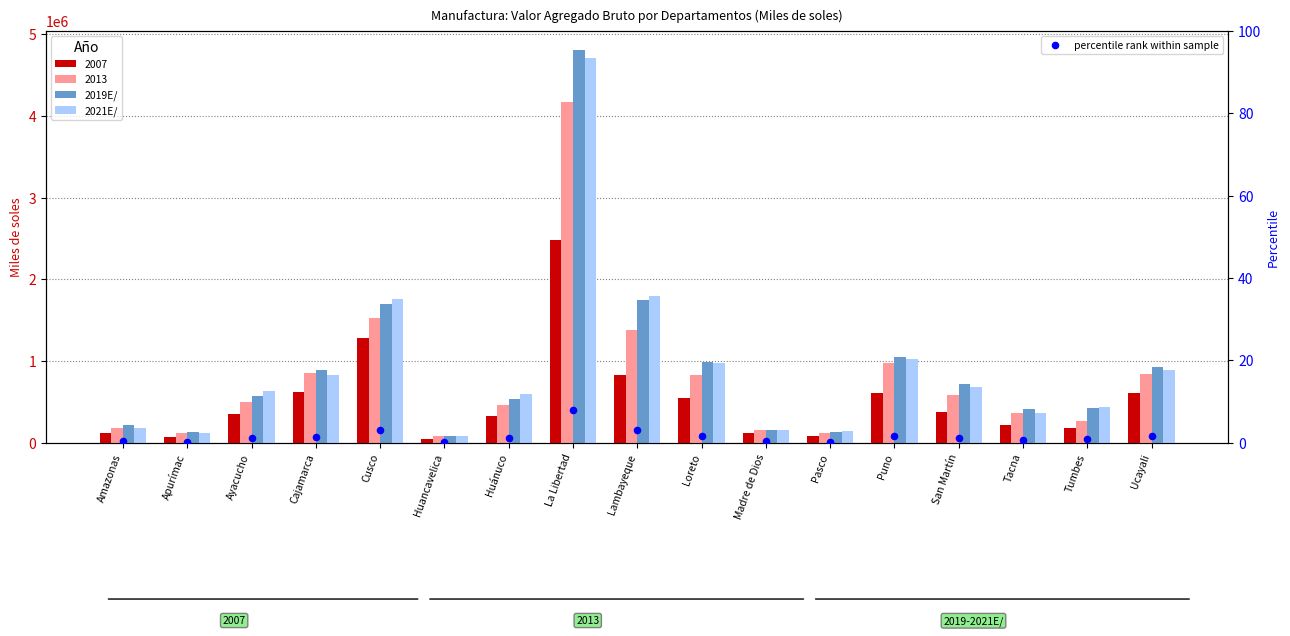

What is the total value across all series at Madre de Dios?

317925.3